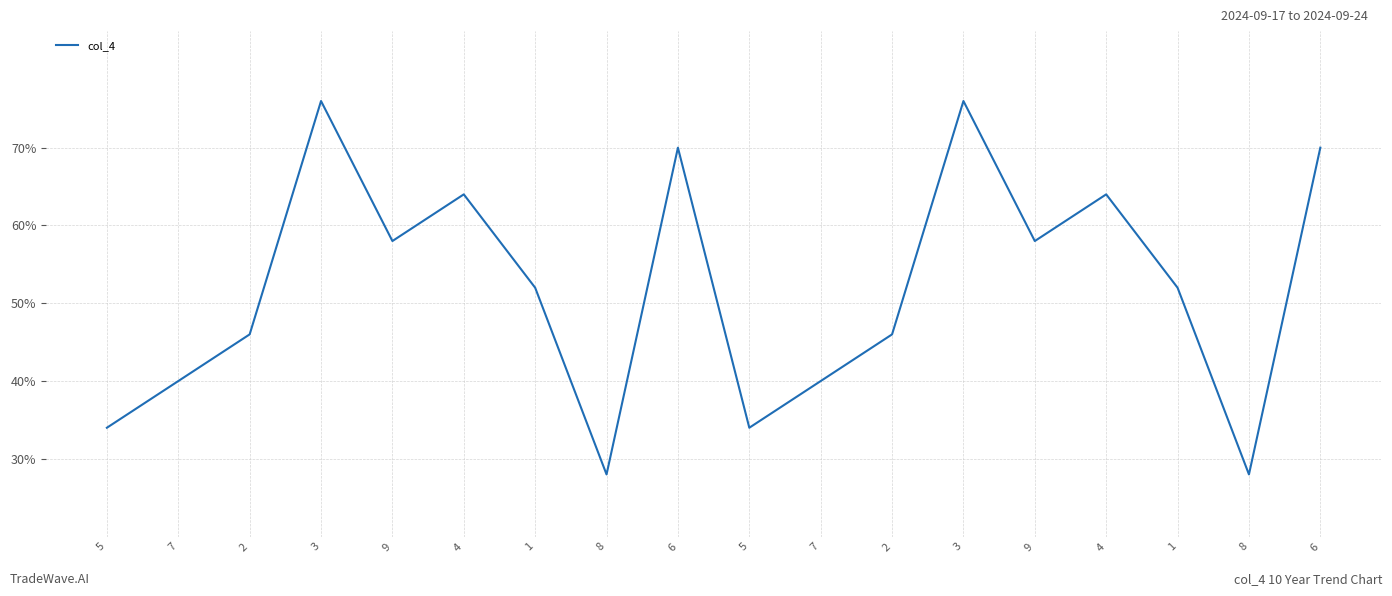

The chart shows a value of 70 at 6. True or false?

True